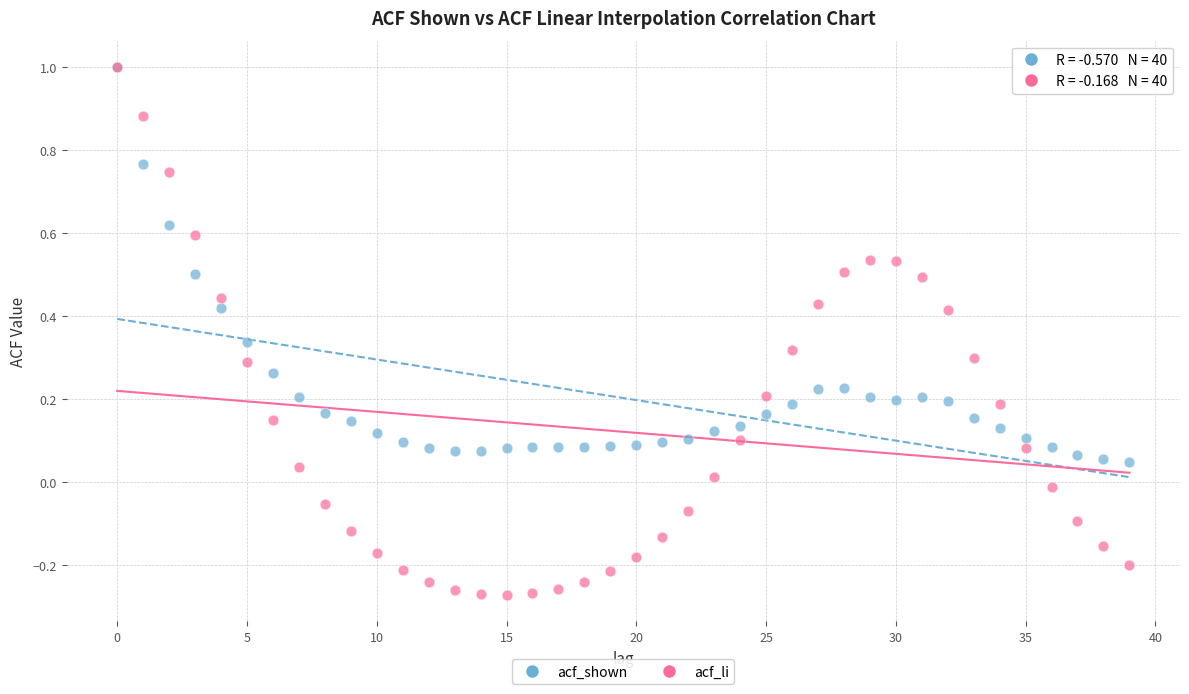

What are all the series names shown in the legend?

acf_shown, acf_li